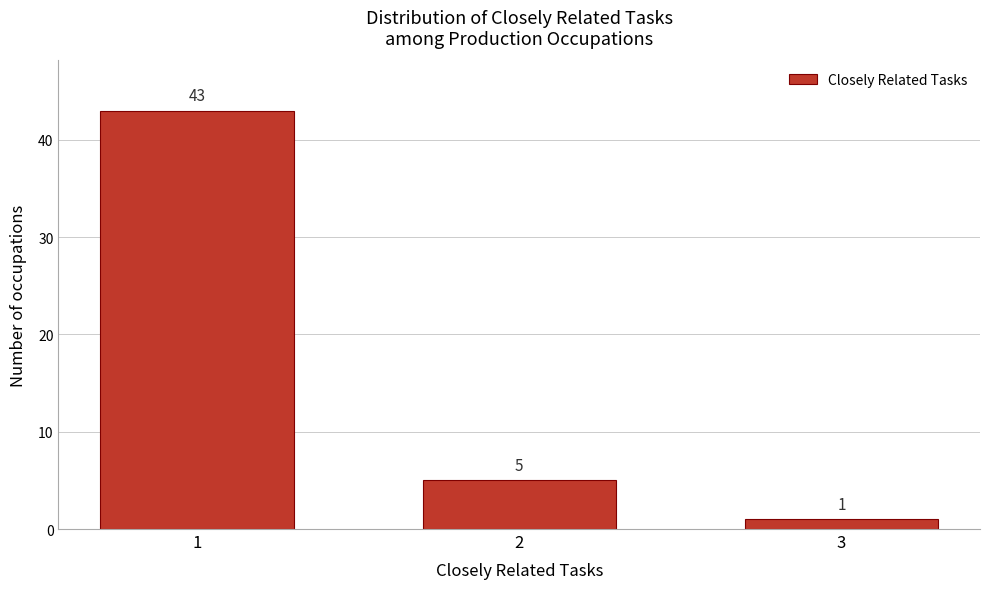

Reading left to right, what are all the values shown in this chart?

1=43	2=5	3=1